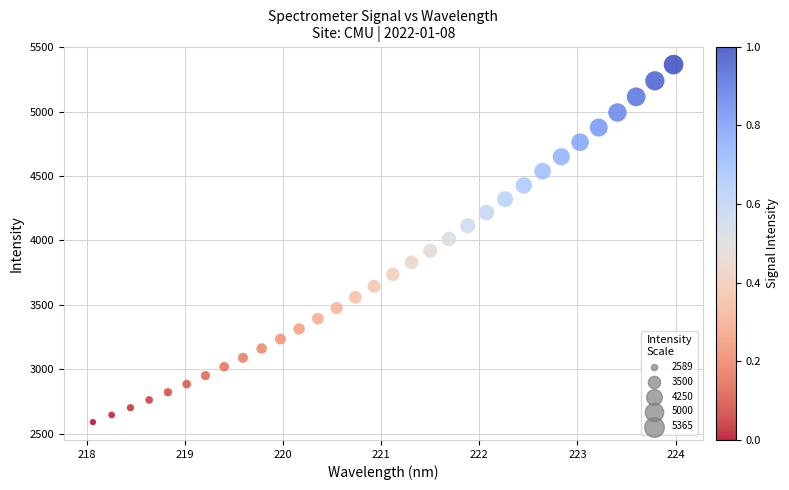

What is the range of X values (max minus min)?

5.9